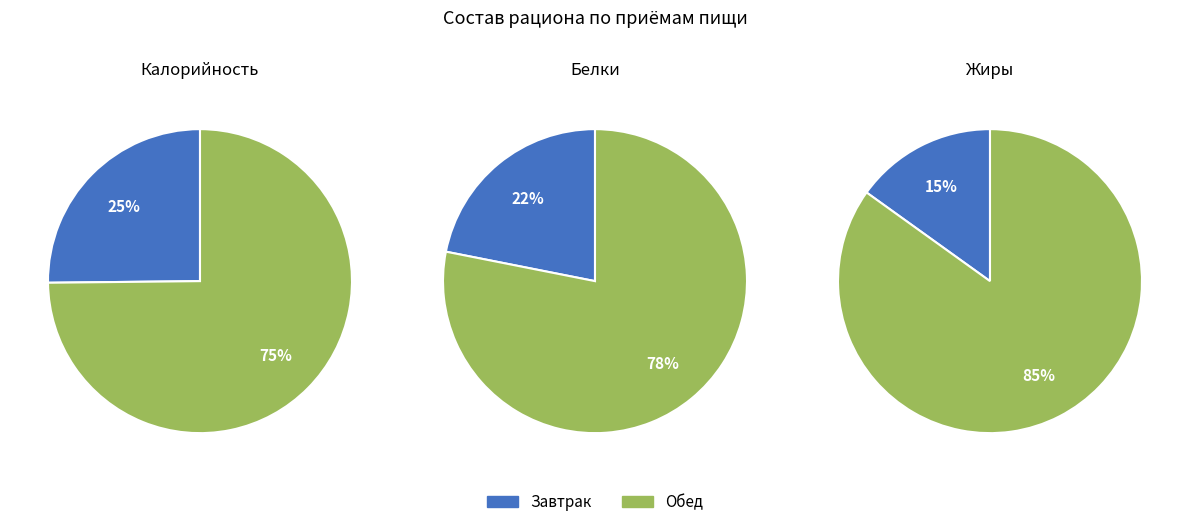

To the nearest percent, what is the difference between the largest and smallest slice percentages?

59%